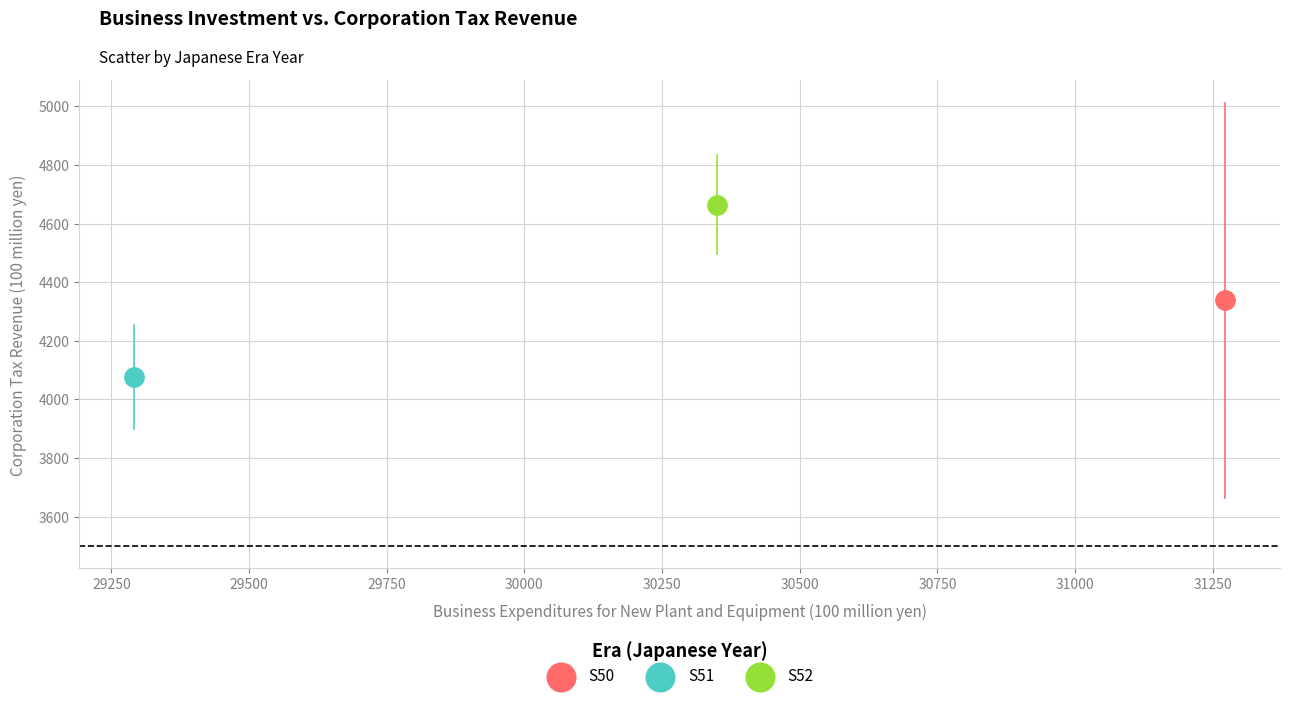

Which series reaches the minimum Y coordinate?

S51